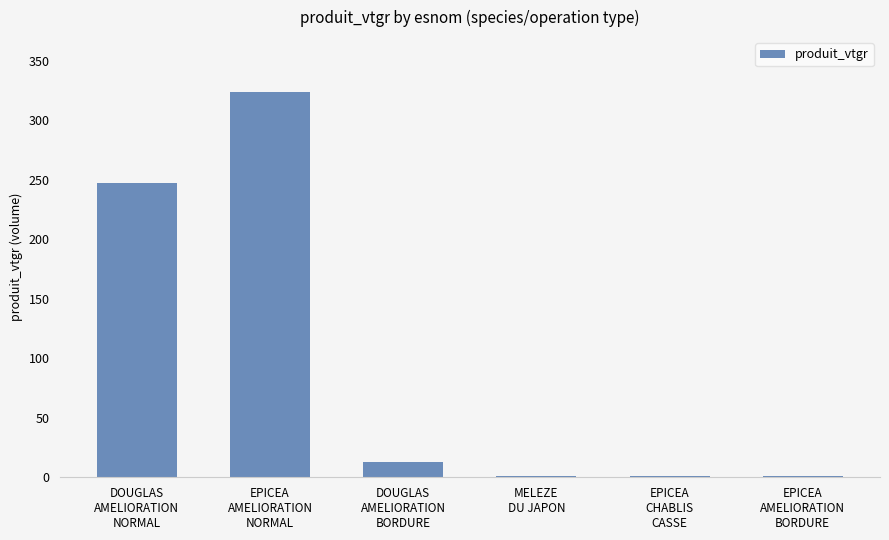

What is the greatest value displayed?

323.5